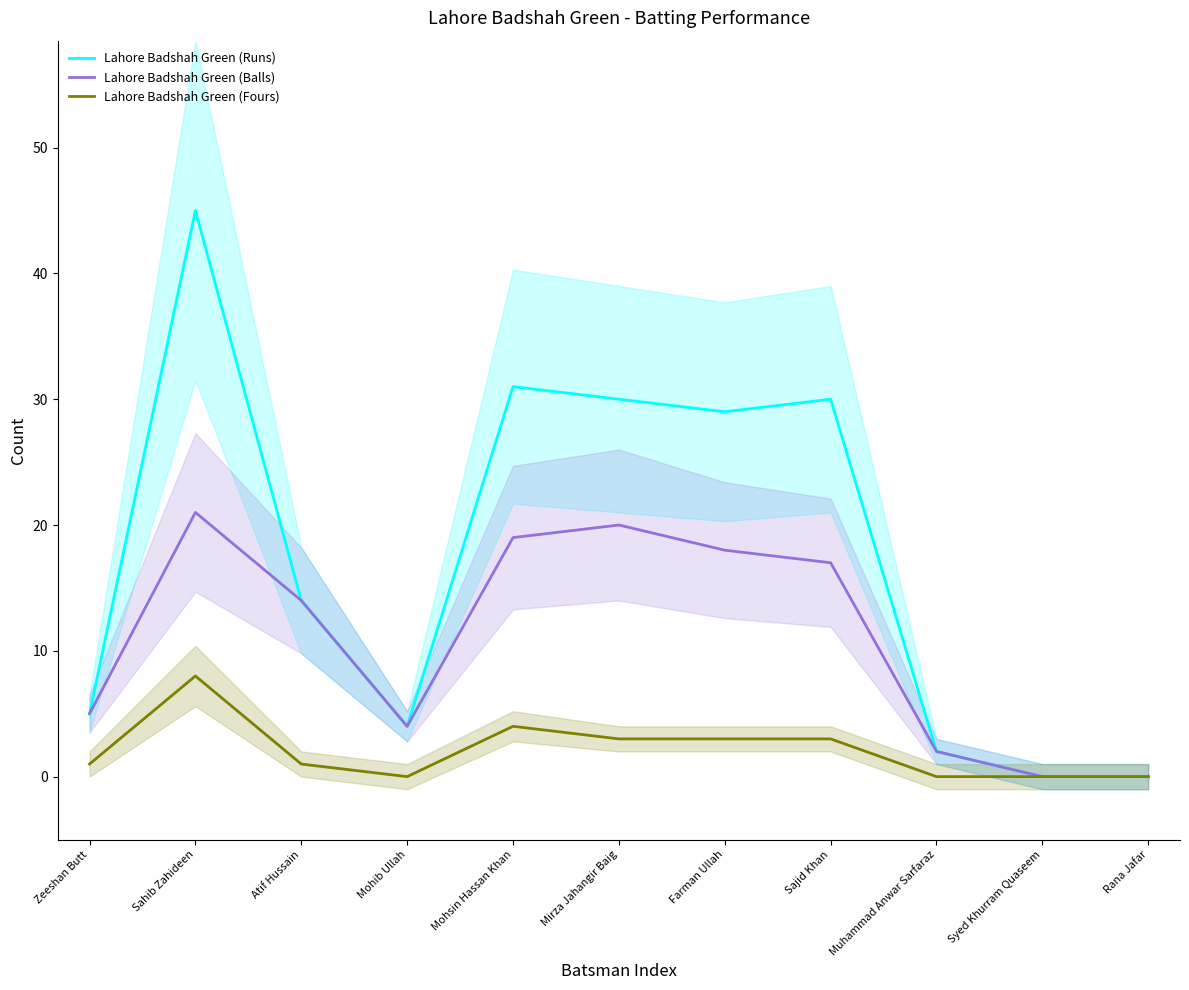

The value of Lahore Badshah Green (Fours) at Mohsin Hassan Khan is 7. True or false?

False